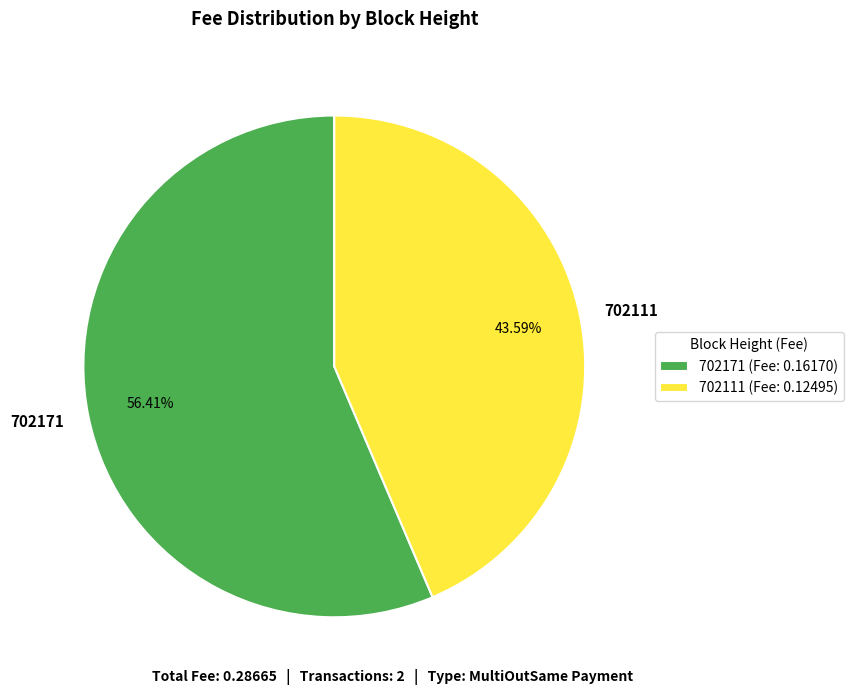

Which slice represents more than half of the pie?

702171